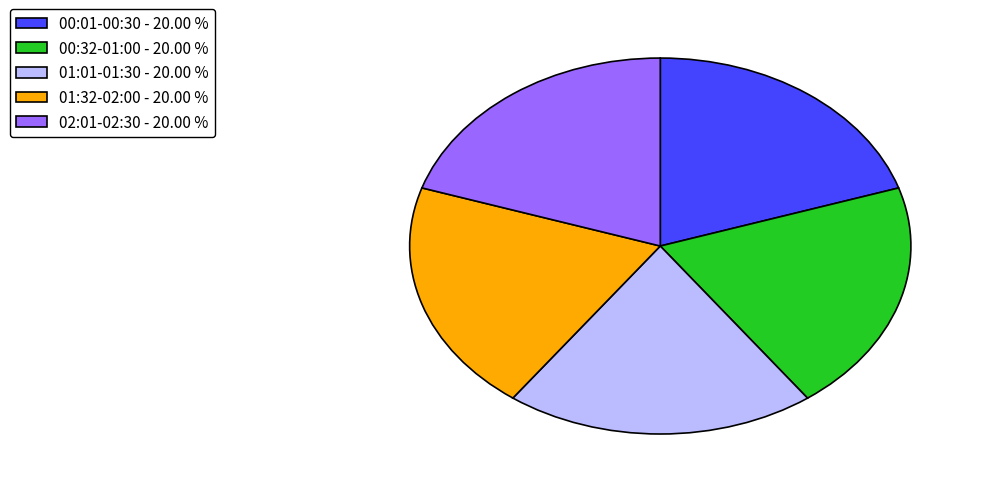

Does 00:01-00:30 - 20.00 % account for over 50% of the chart?

No